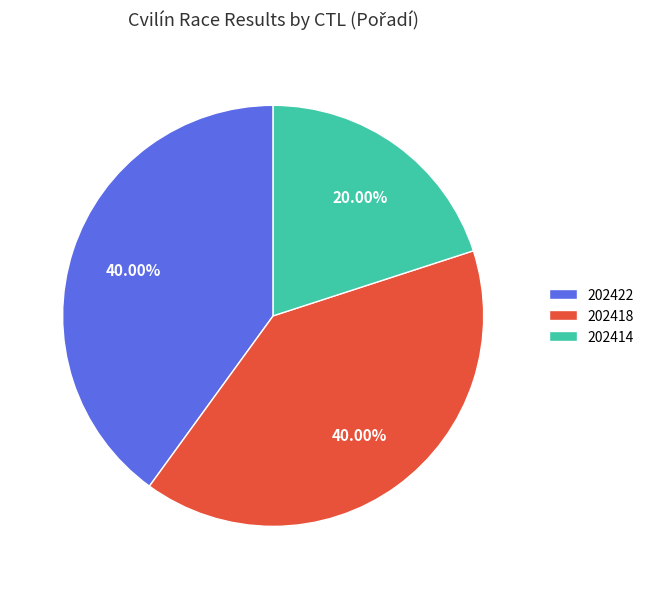

What is the ratio of the value at 202418 to the value at 202414?

2.0